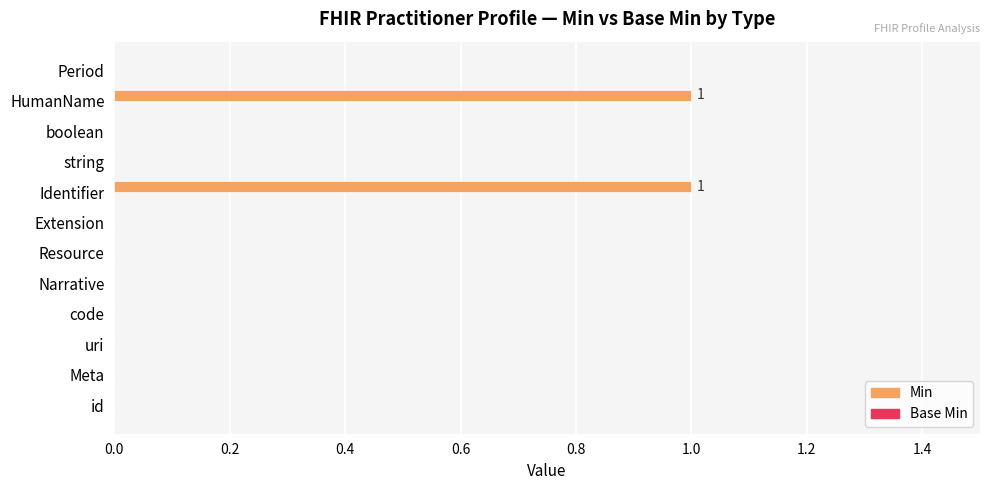

How many series are shown in this chart?

1